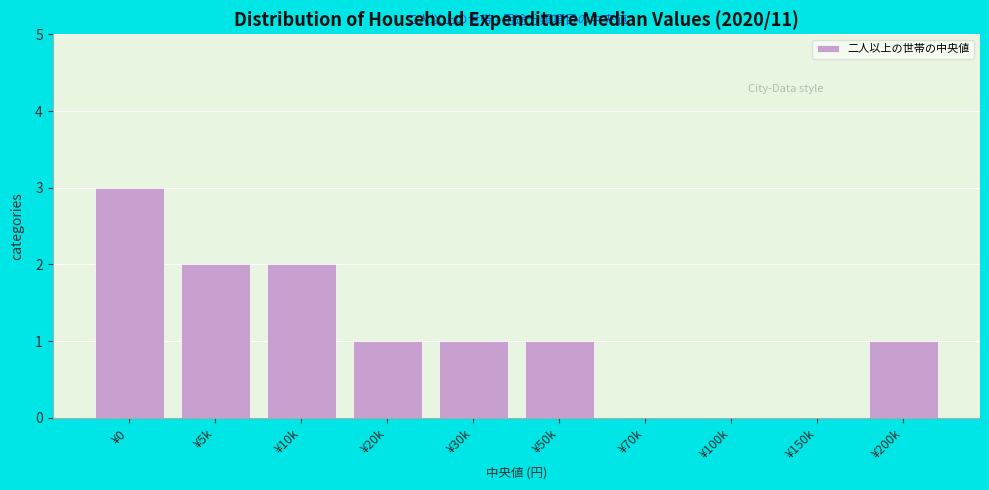

Reading left to right, list all the values displayed in this chart.

¥0=3	¥5k=2	¥10k=2	¥20k=1	¥30k=1	¥50k=1	¥70k=0	¥100k=0	¥150k=0	¥200k=1